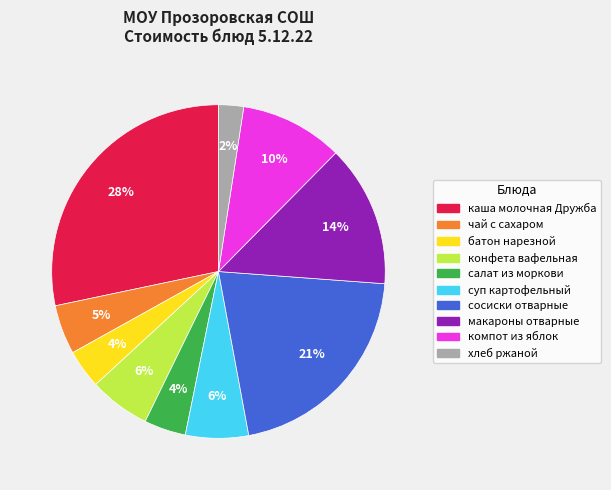

To the nearest percent, what percentage of the pie is батон нарезной?

4%